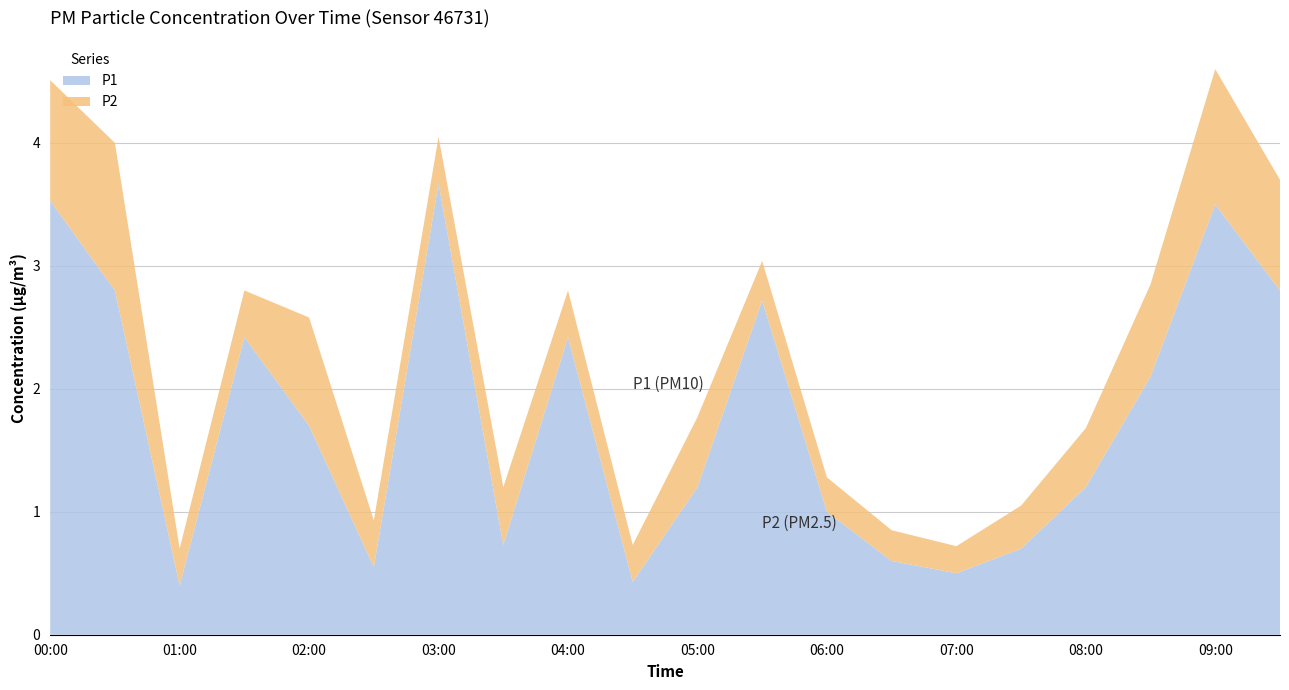

True or false: P1 has a value of 1.9 at 05:00.

False